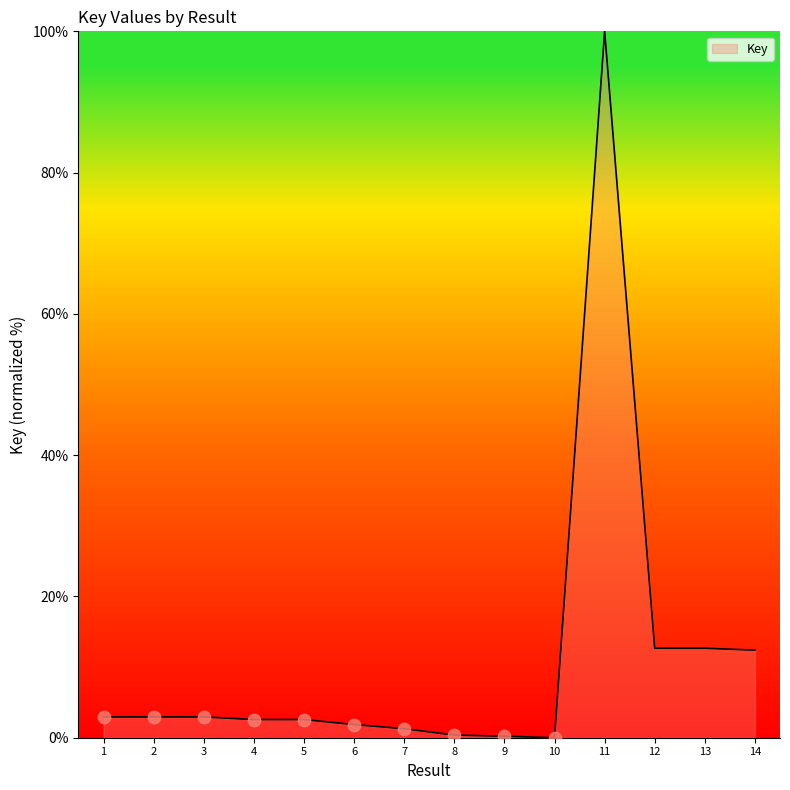

What is the change in value from 9 to 10?

-0.2